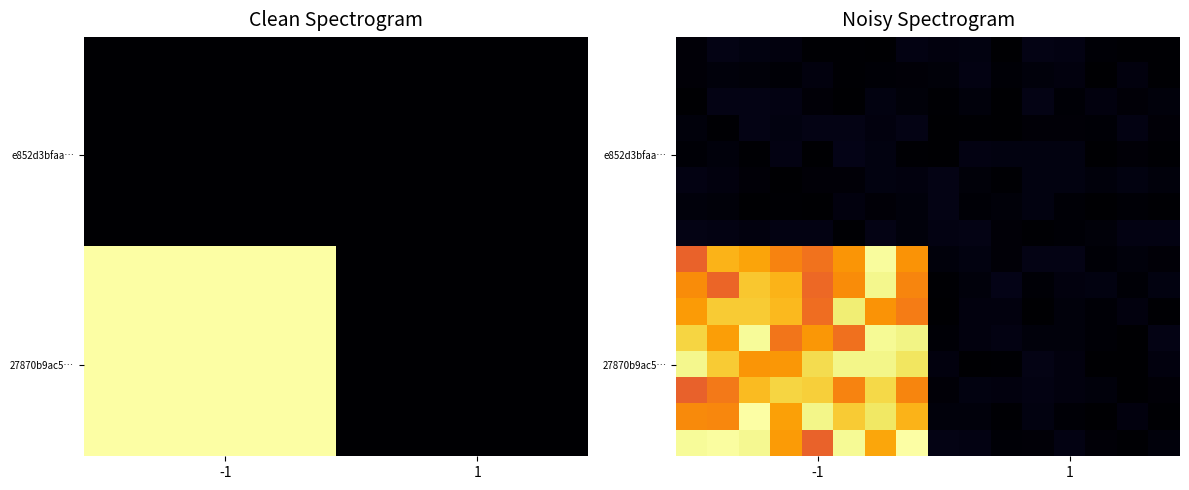

How many categories are shown in the chart?

16